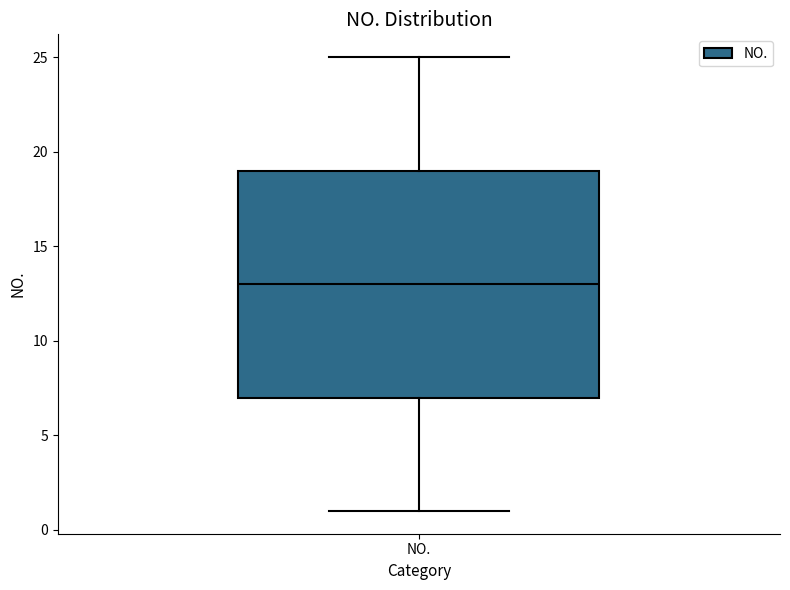

Where does the median line of the box for NO. sit on the y-axis? The values are not printed on the chart, so give them approximately, as read against the axis.

13